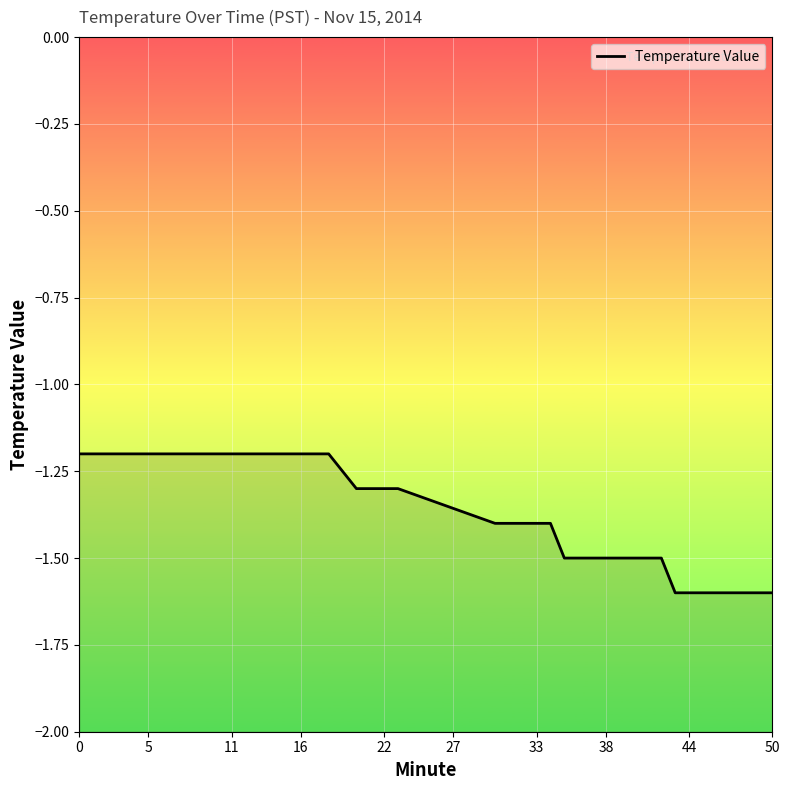

Does the chart display data point markers on the line(s)?

No